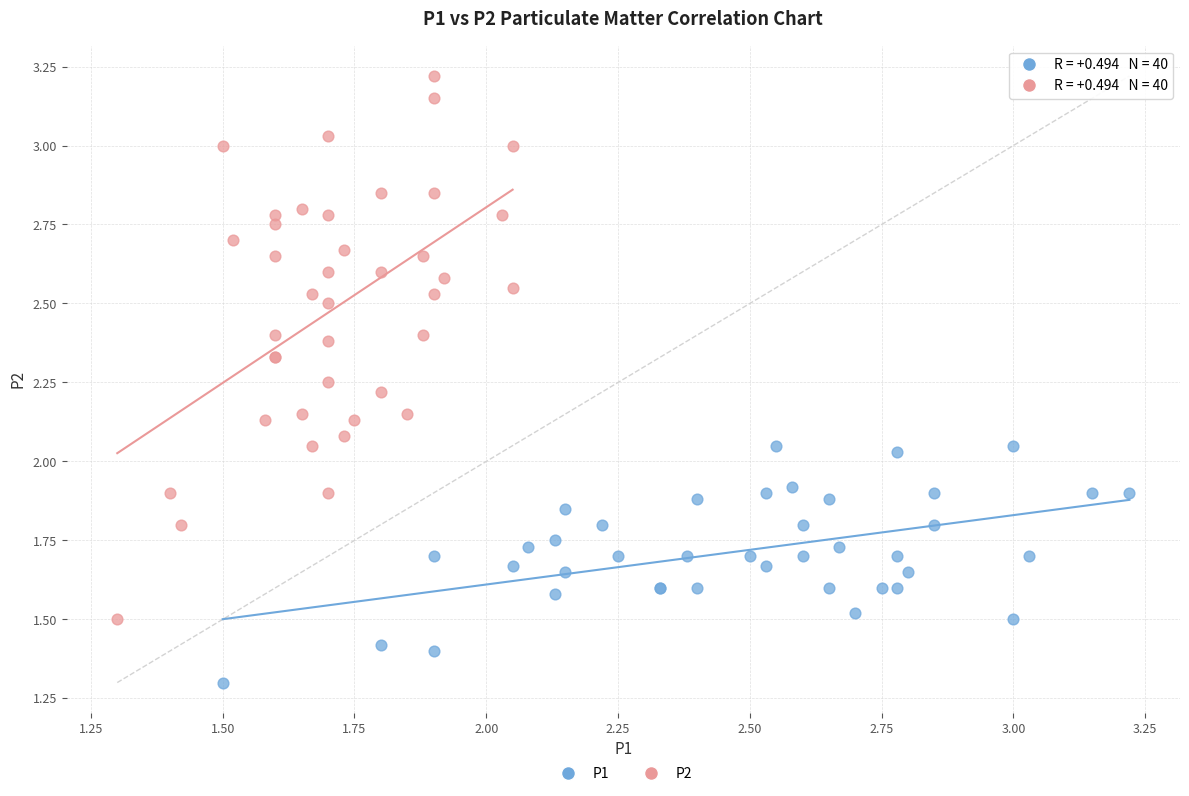

Which series has the largest Y range (max minus min)?

P2